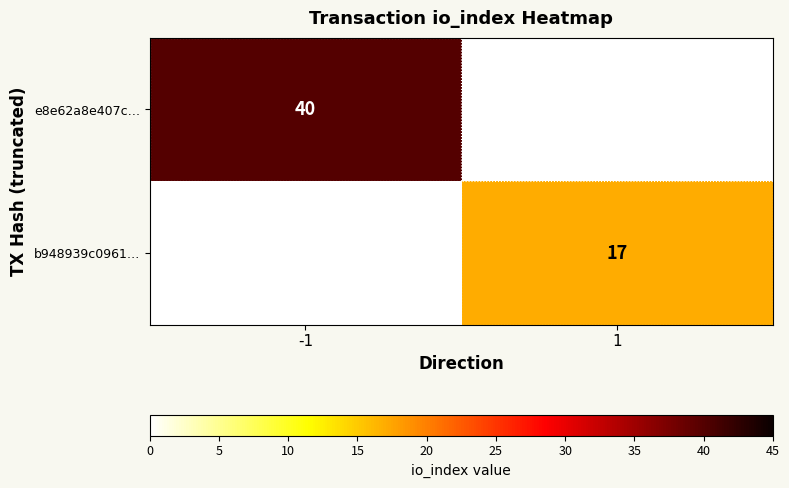

The e8e62a8e407c… series shows 26 at -1. True or false?

False